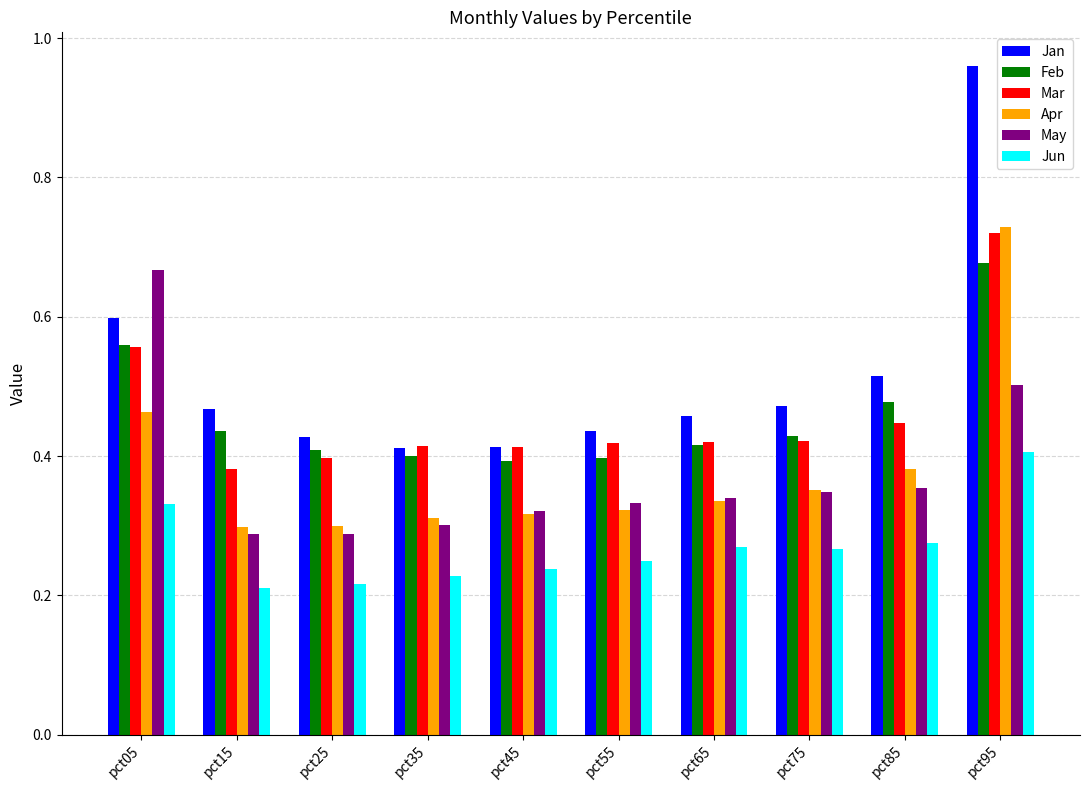

Which series has the widest spread of values?

Jan